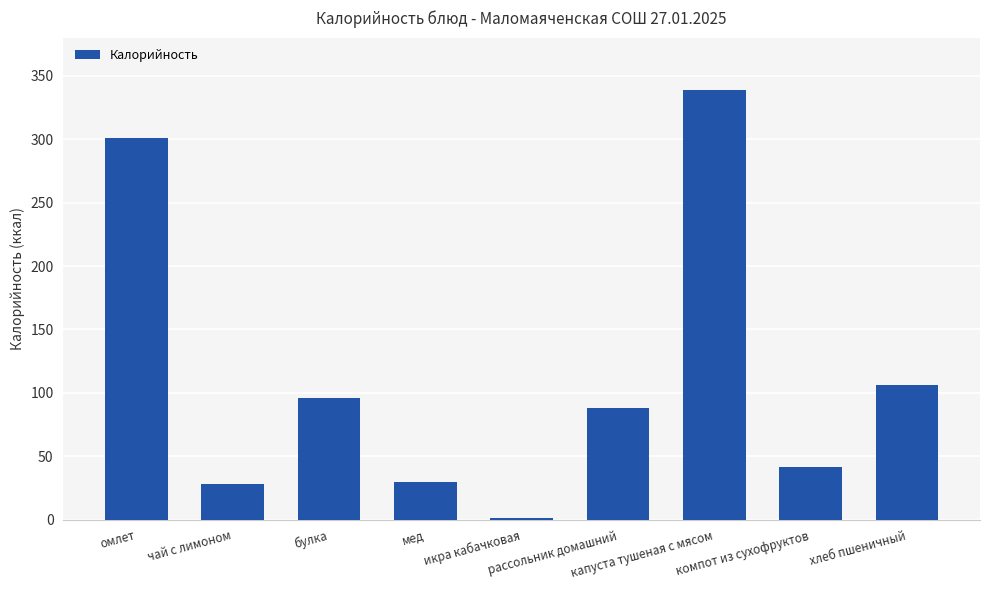

What is the ratio of the value at хлеб пшеничный to the value at омлет?

0.4